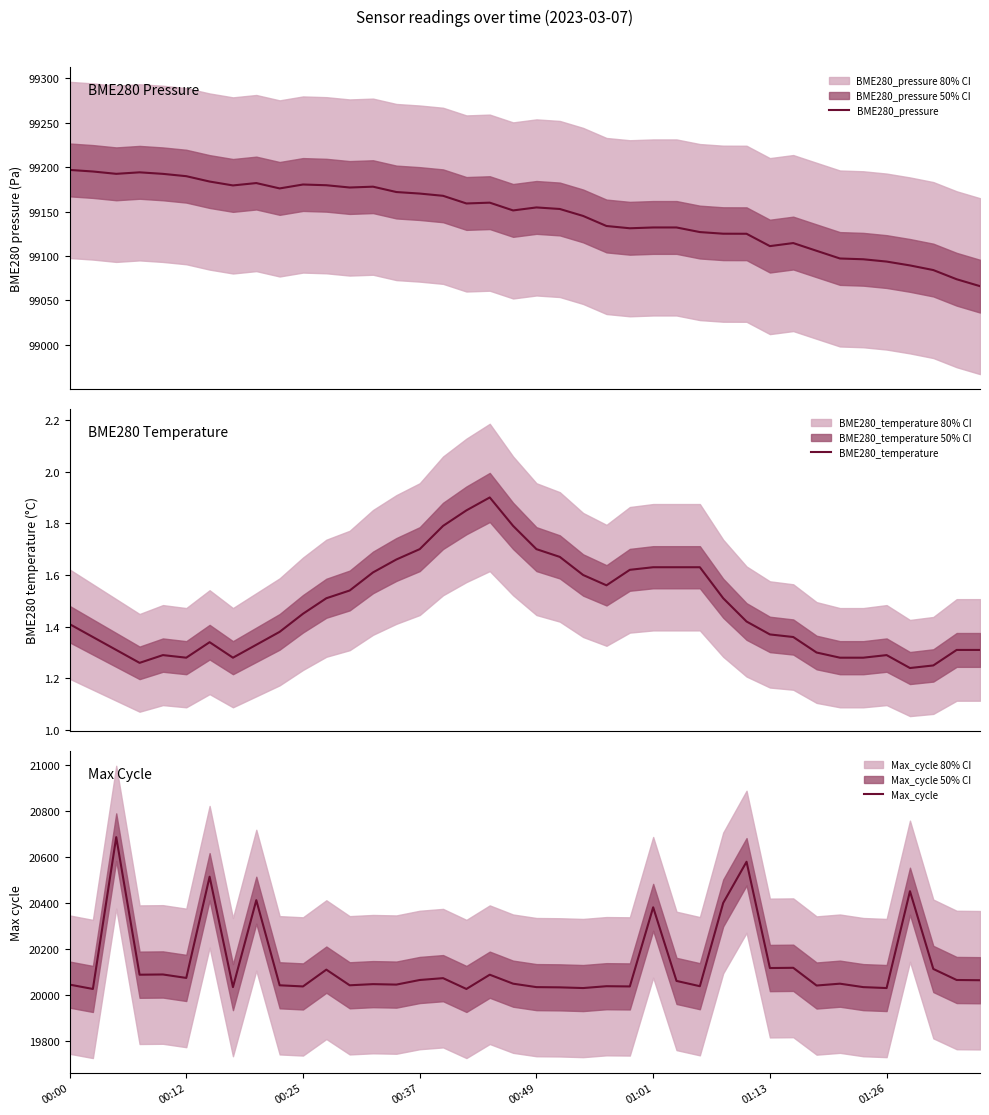

What position from the left is 00:00?

1